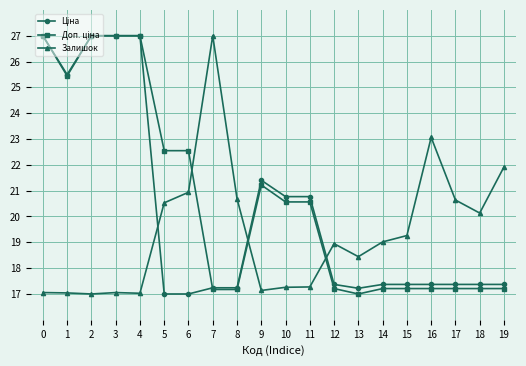

True or false: Залишок has a value of 17.3 at 10.

True